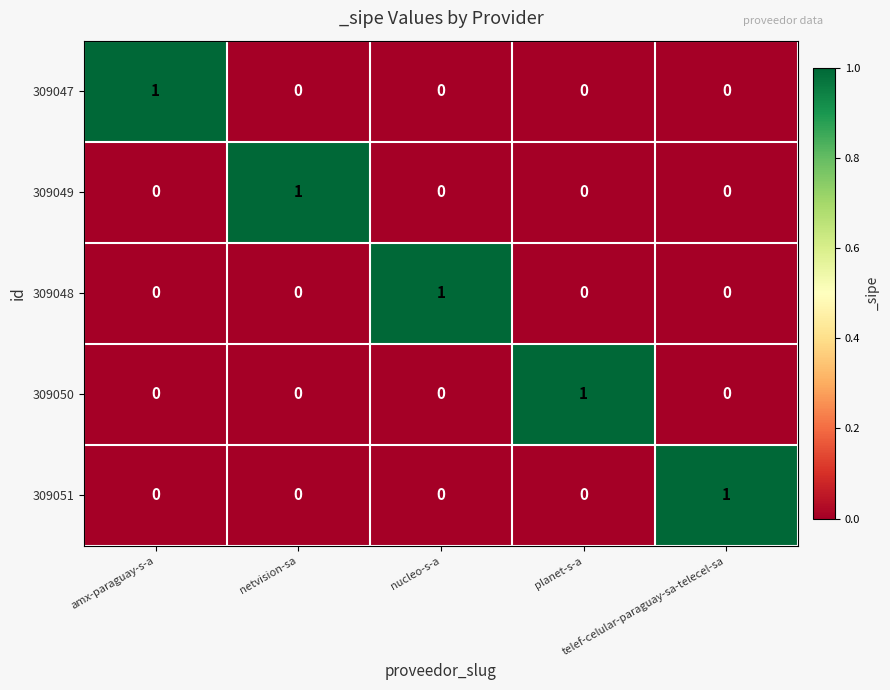

How many categories are shown in the chart?

5